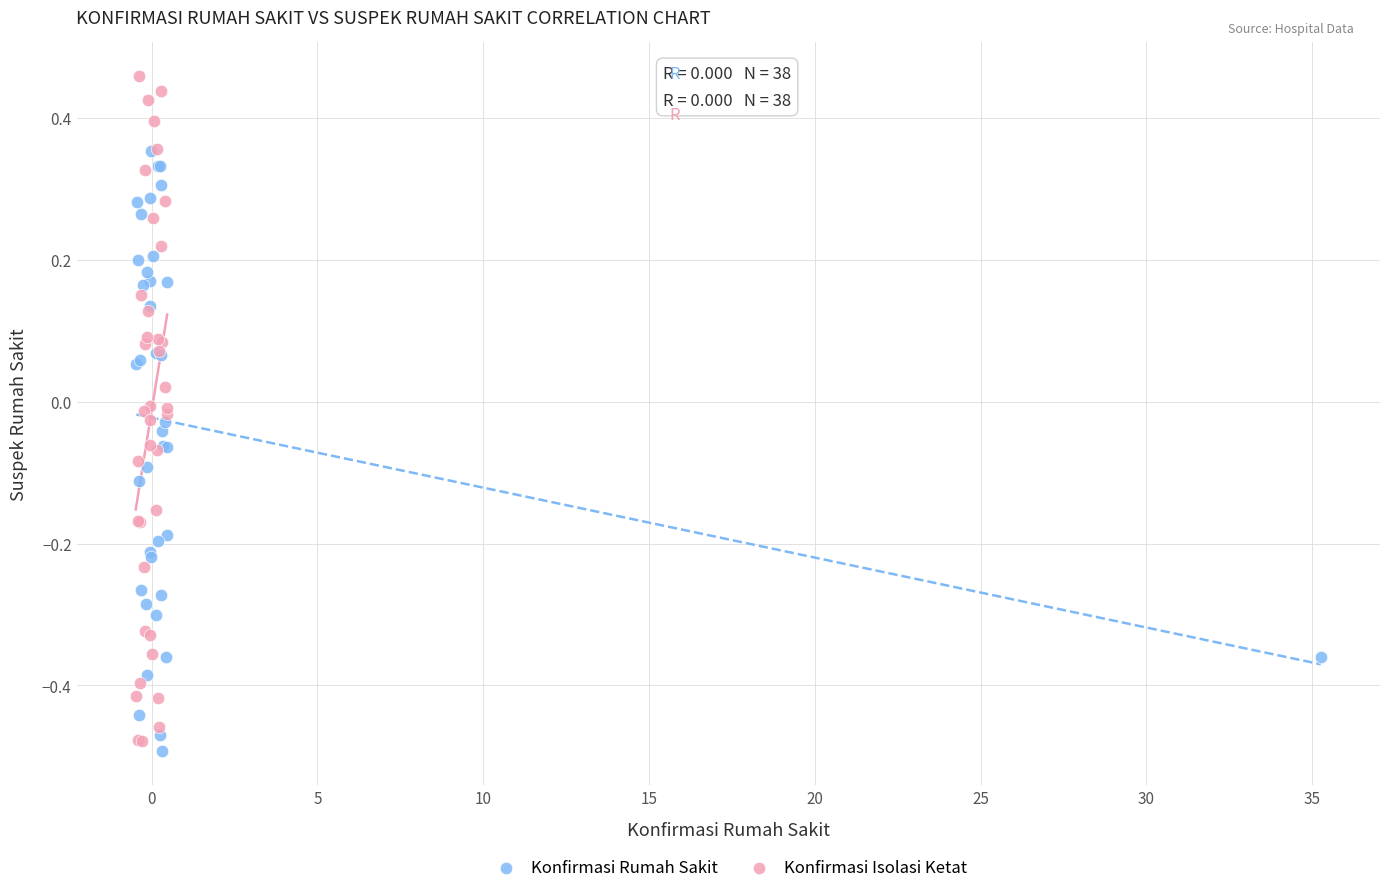

Which series has the largest Y range (max minus min)?

Konfirmasi Isolasi Ketat